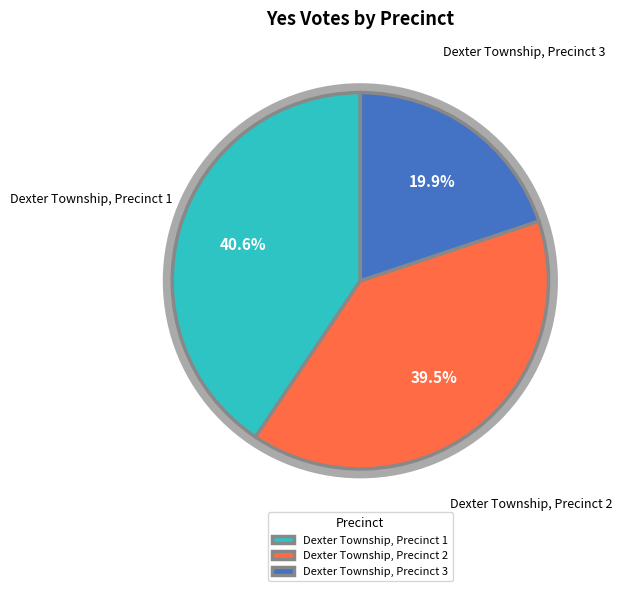

Rank the categories by value from highest to lowest.

Dexter Township, Precinct 1, Dexter Township, Precinct 2, Dexter Township, Precinct 3